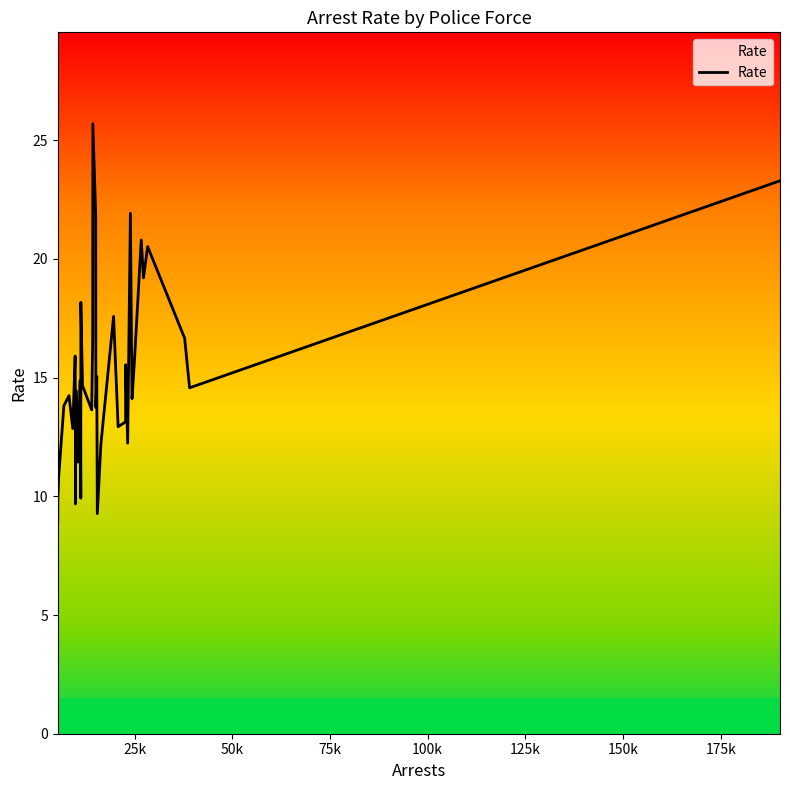

What is the minimum value shown in the chart?

8.9